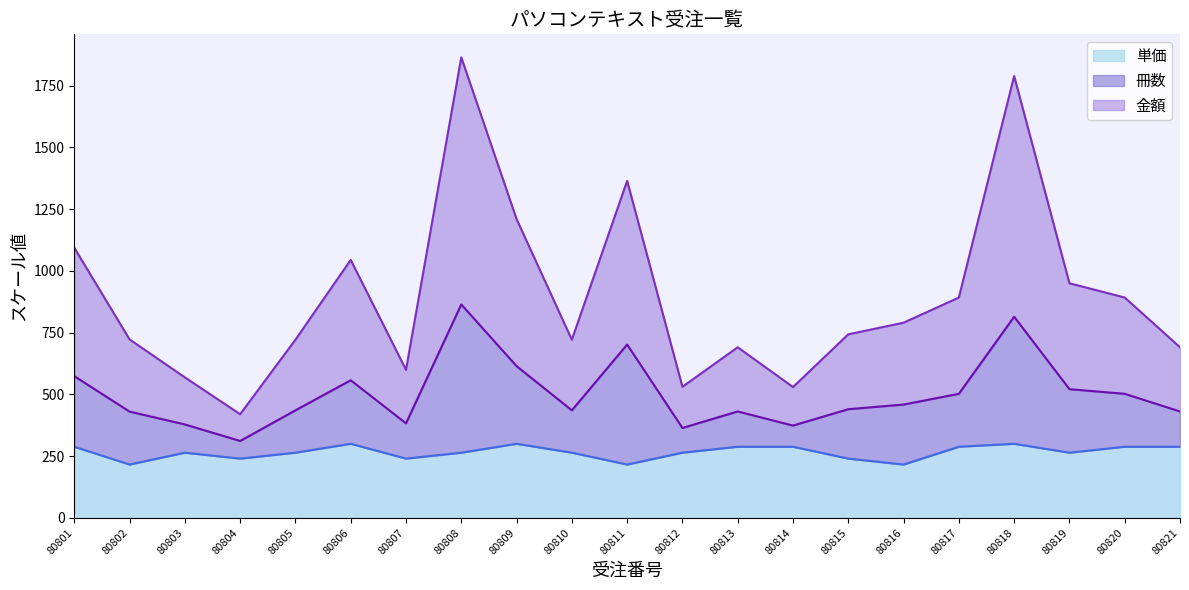

Count the number of categories in the chart.

21